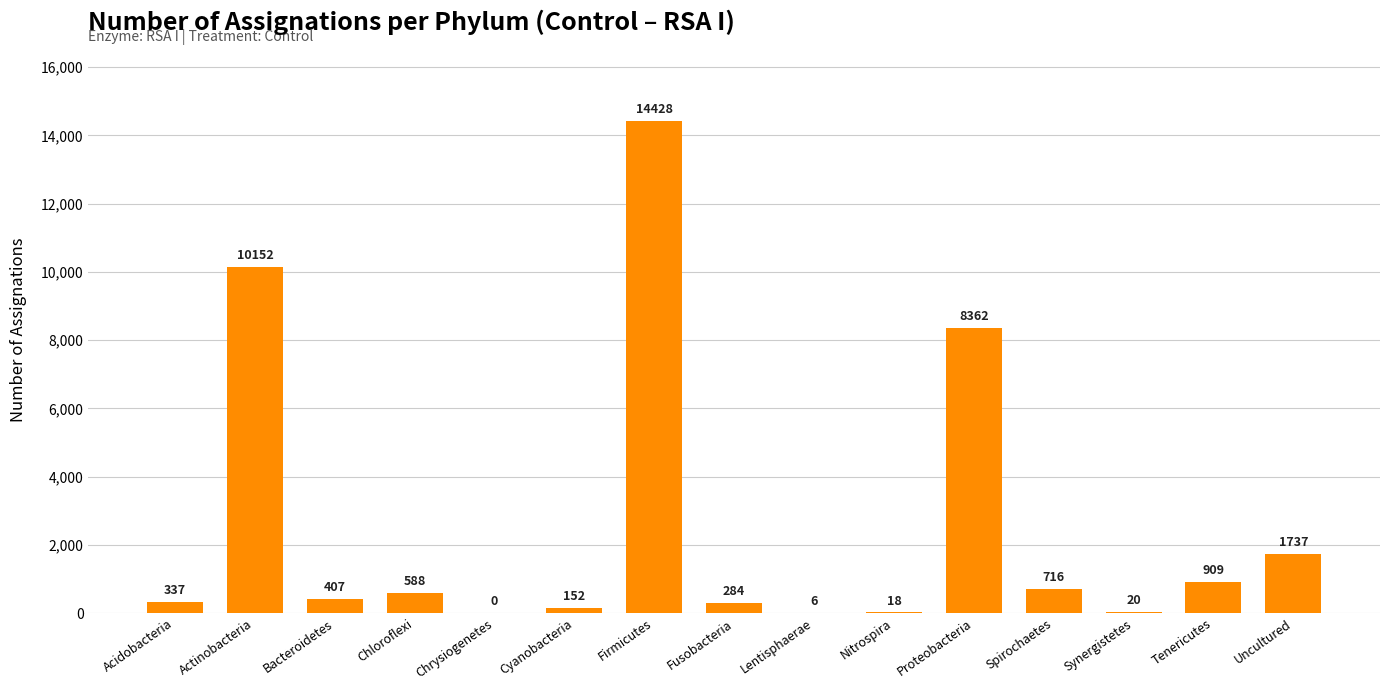

What is the greatest value displayed?

14428